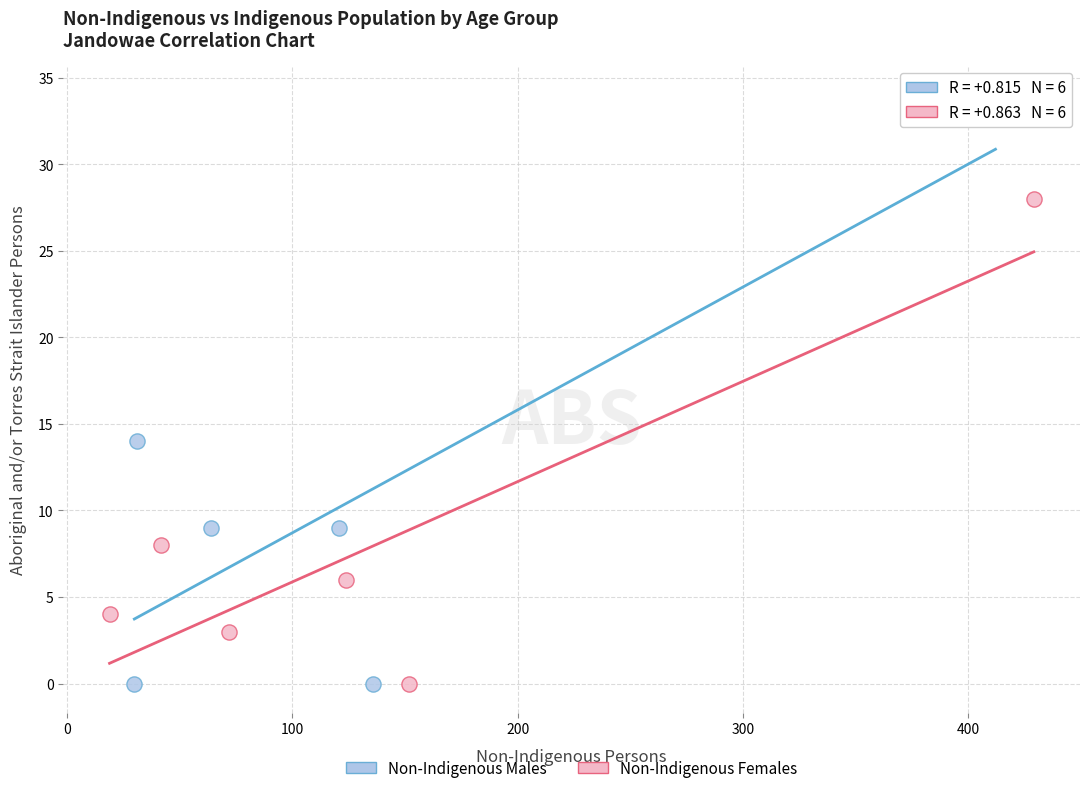

Which series has the largest Y range (max minus min)?

Non-Indigenous Males